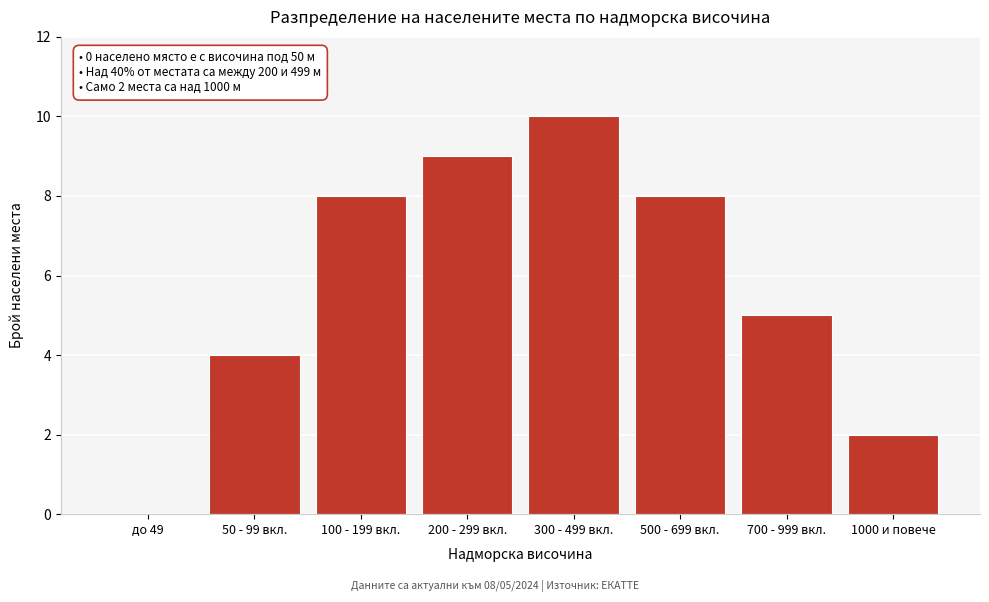

Reading right to left, extract all data points from this chart.

1000 и повече=2	700 - 999 вкл.=5	500 - 699 вкл.=8	300 - 499 вкл.=10	200 - 299 вкл.=9	100 - 199 вкл.=8	50 - 99 вкл.=4	до 49=0